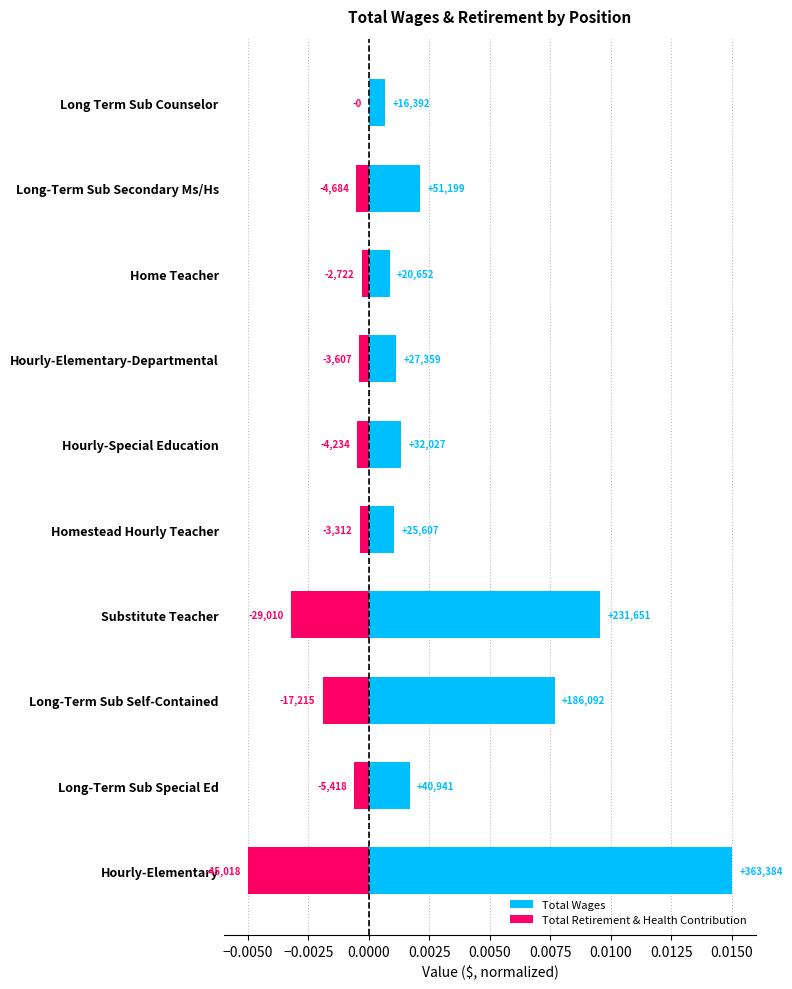

Between Hourly-Elementary and Substitute Teacher, which series saw the biggest shift?

Total Wages